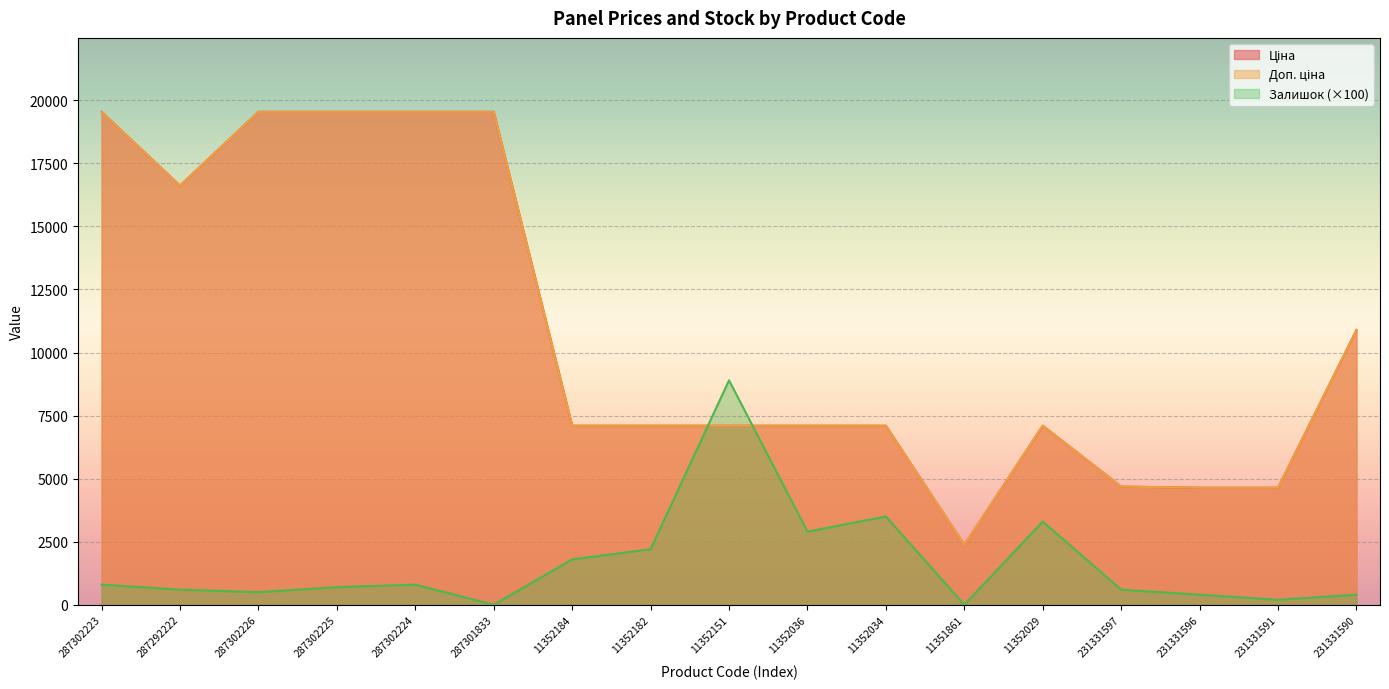

What is the total value across all series at 11352036?

17097.6